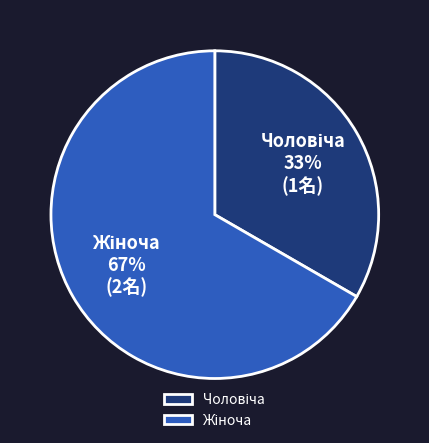

To the nearest percent, what is the average slice percentage?

50%